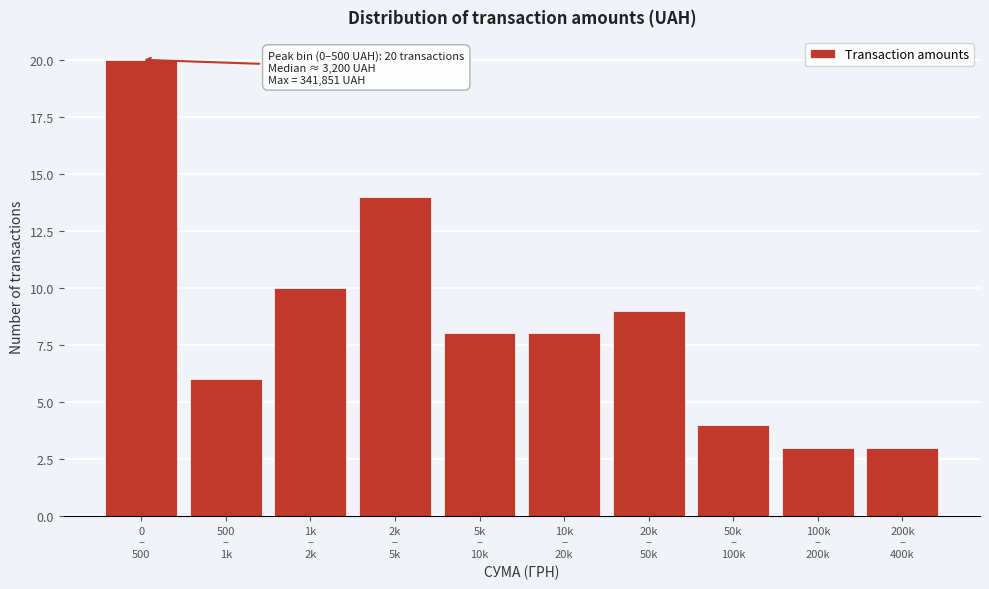

Reading right to left, list all the values displayed in this chart.

3	3	4	9	8	8	14	10	6	20